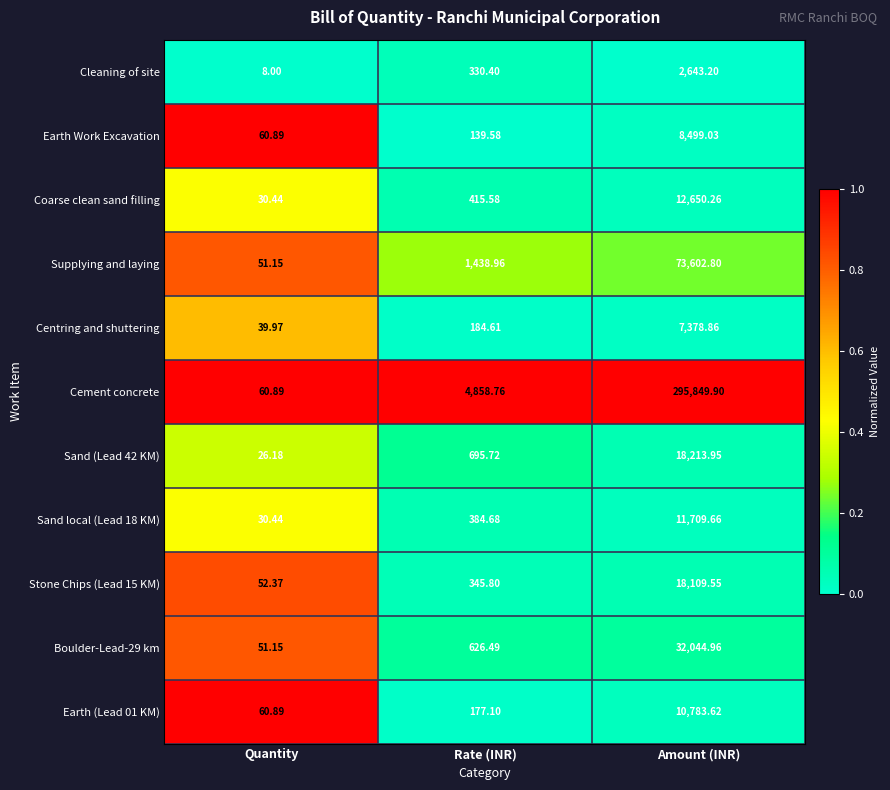

Rank the categories by Centring and shuttering value from highest to lowest.

Amount (INR), Rate (INR), Quantity